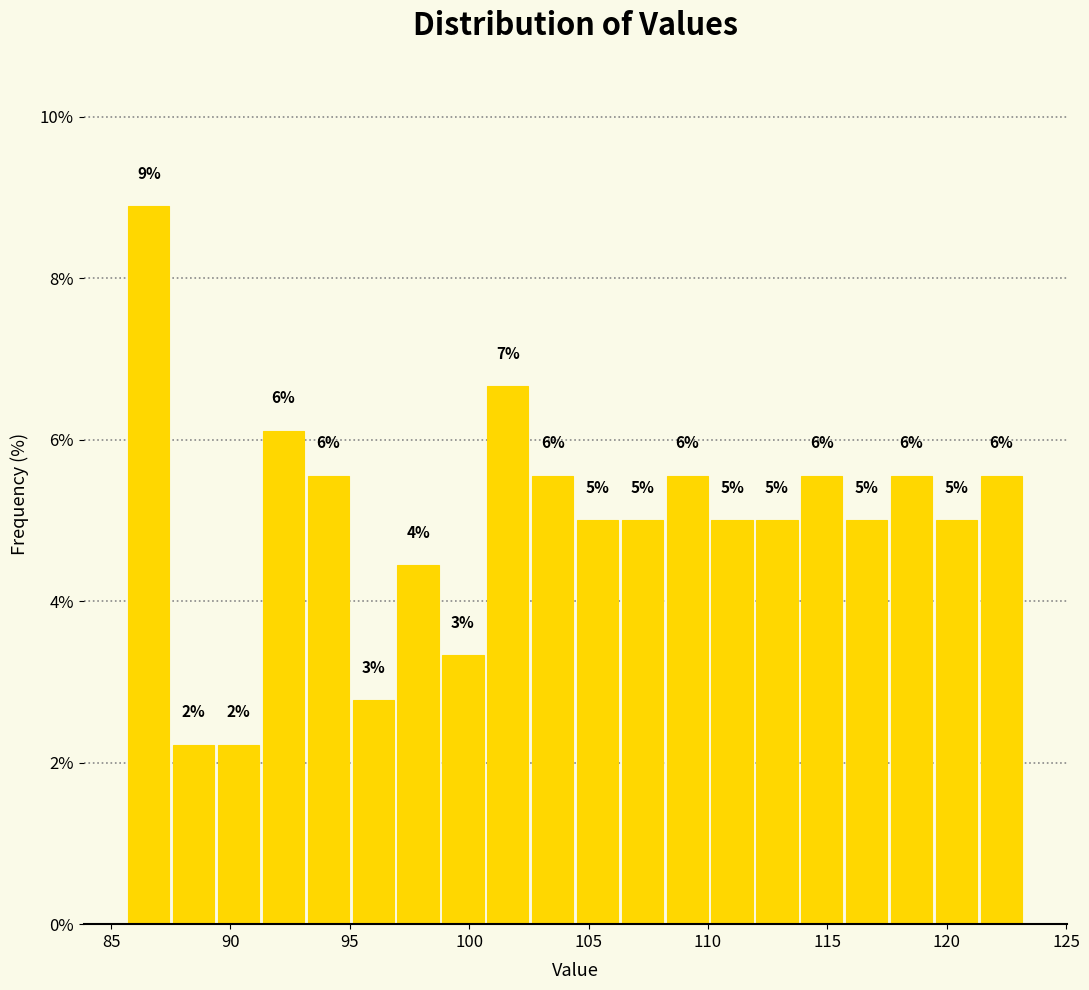

Around what value on the x-axis is the tallest bar? Give the approximate position of its centre, as read against the axis.

86.5